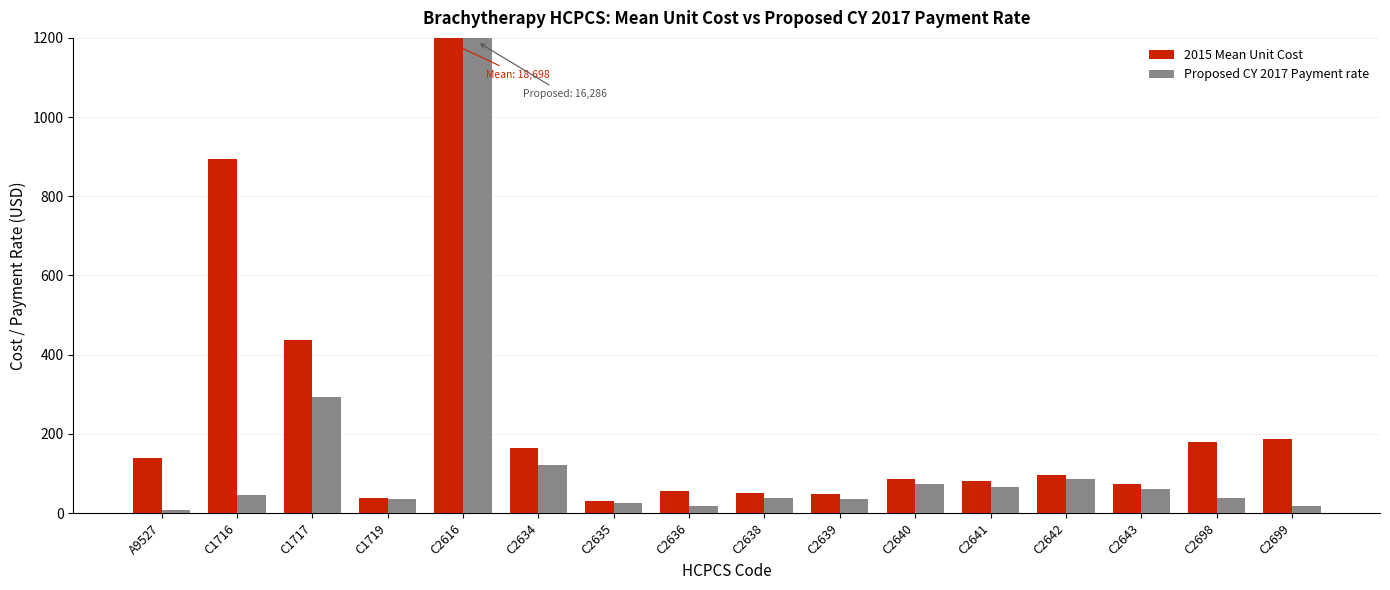

How many data points in Proposed CY 2017 Payment rate are above 45?

8